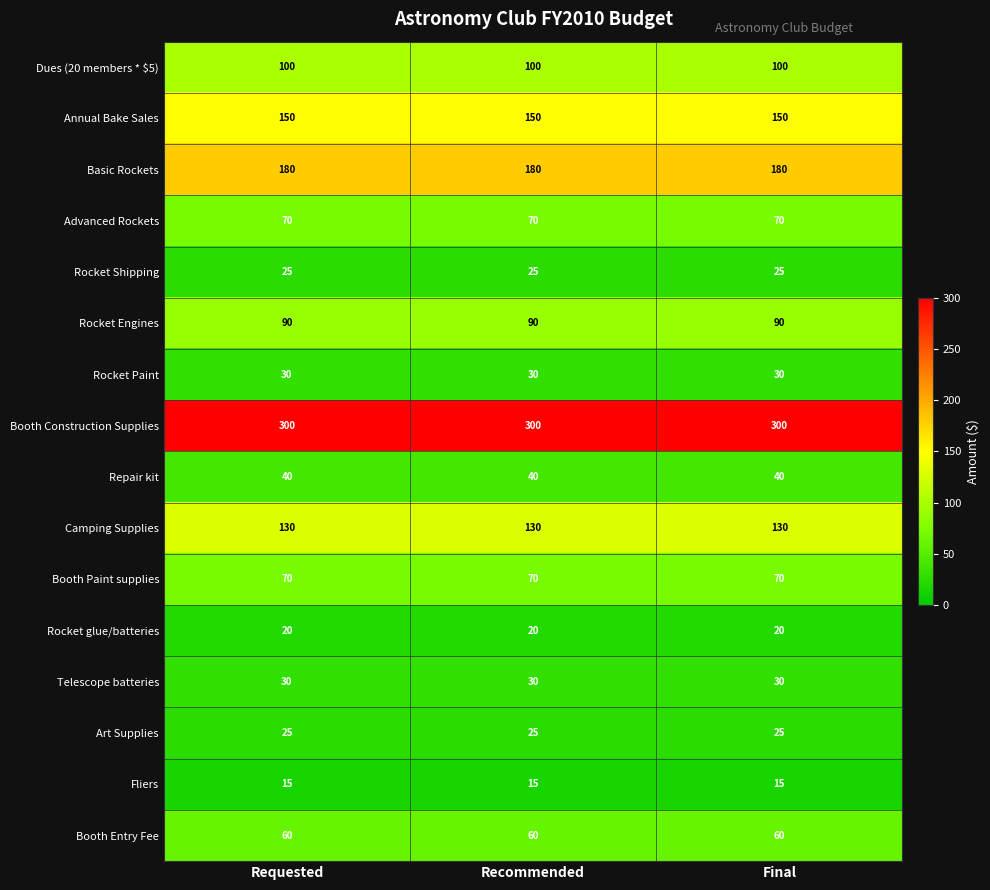

What is the difference between the highest and lowest values at Recommended?

285